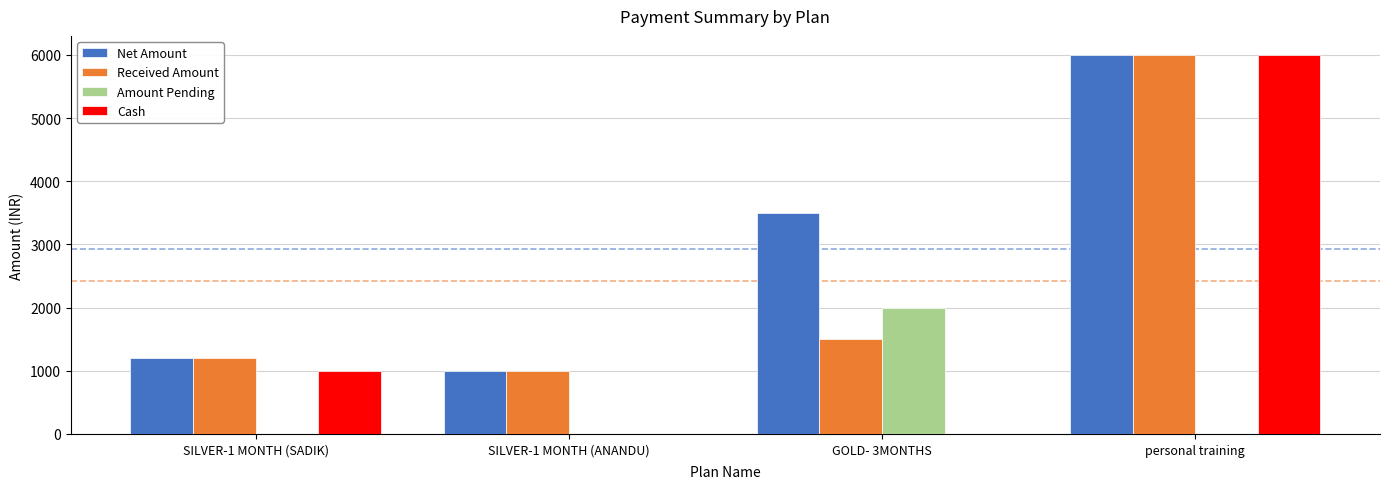

Count the number of data series in this chart.

4